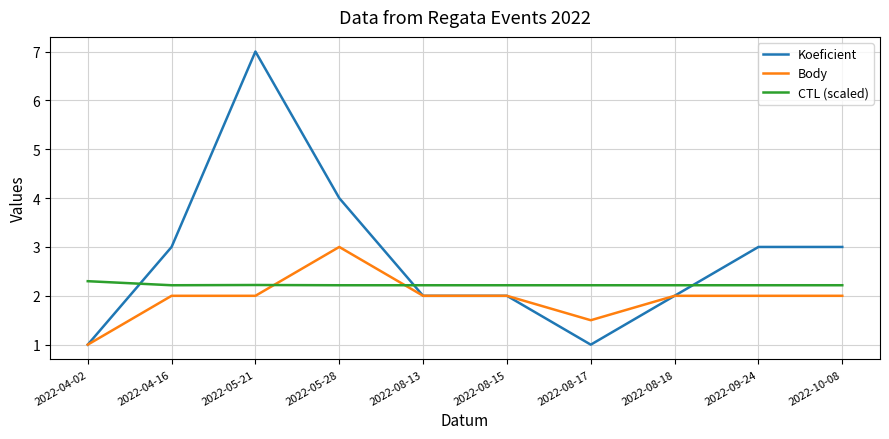

What position from the left is 2022-08-15?

6